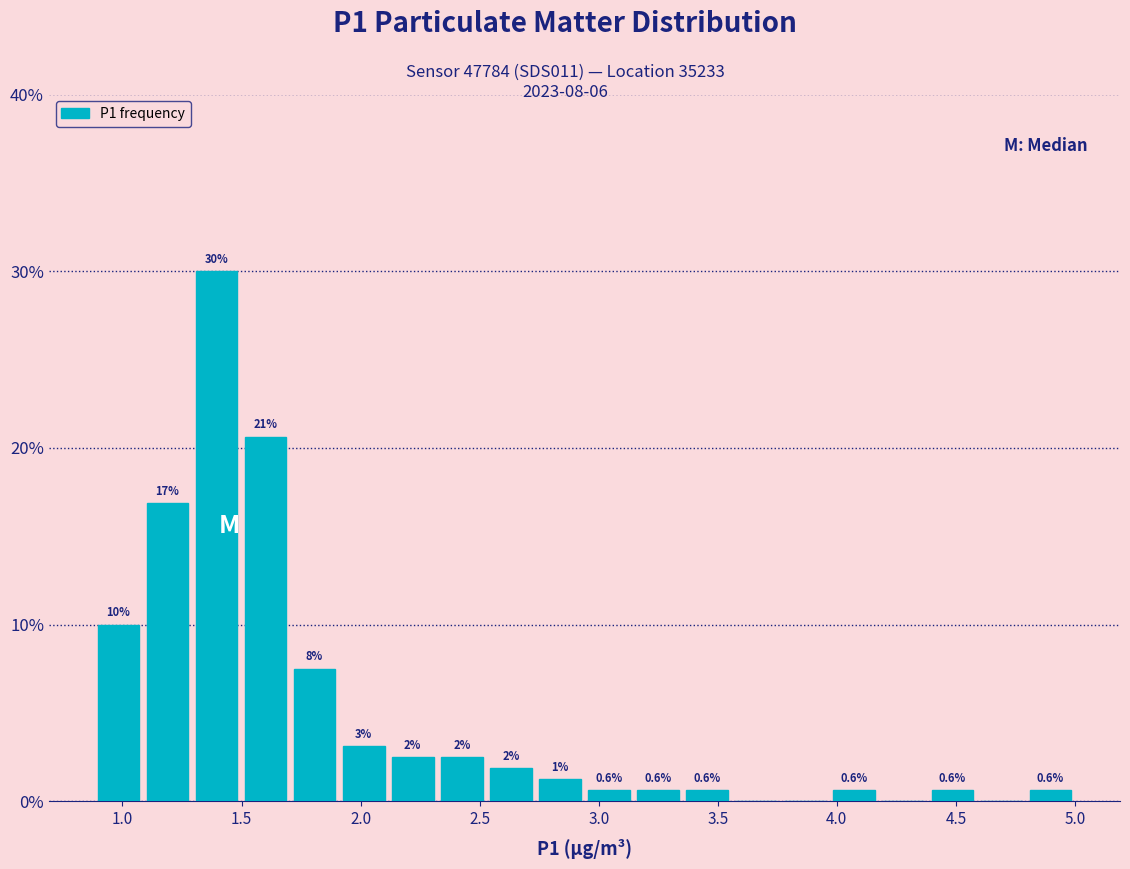

Over which range of the x-axis is the bar tallest?

1.30 to 1.50